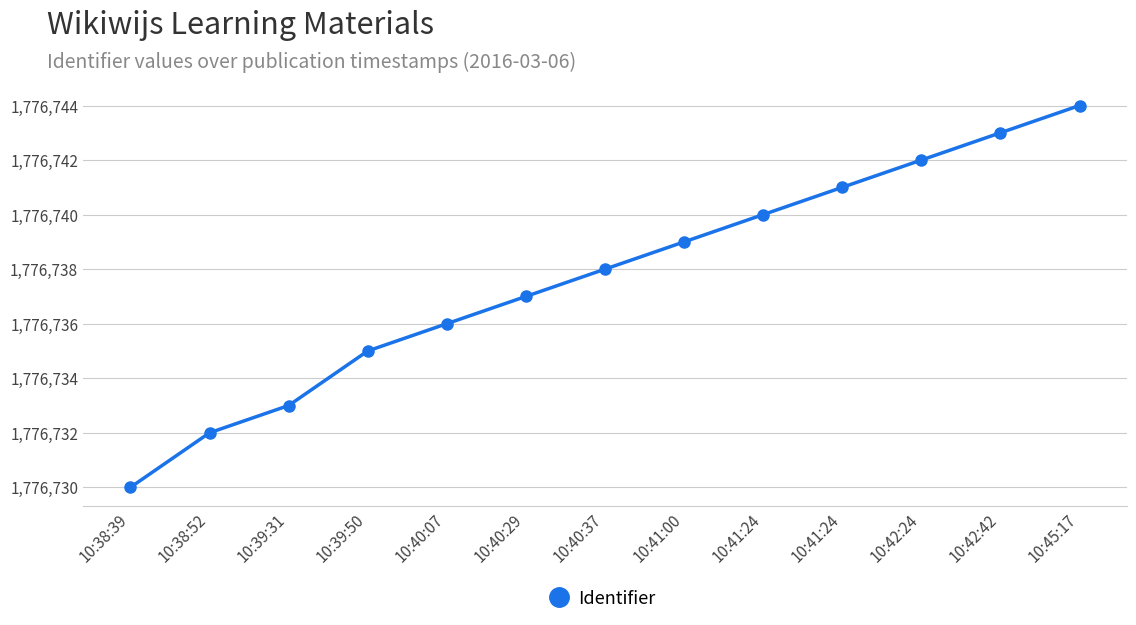

How many lines are shown in the chart?

1